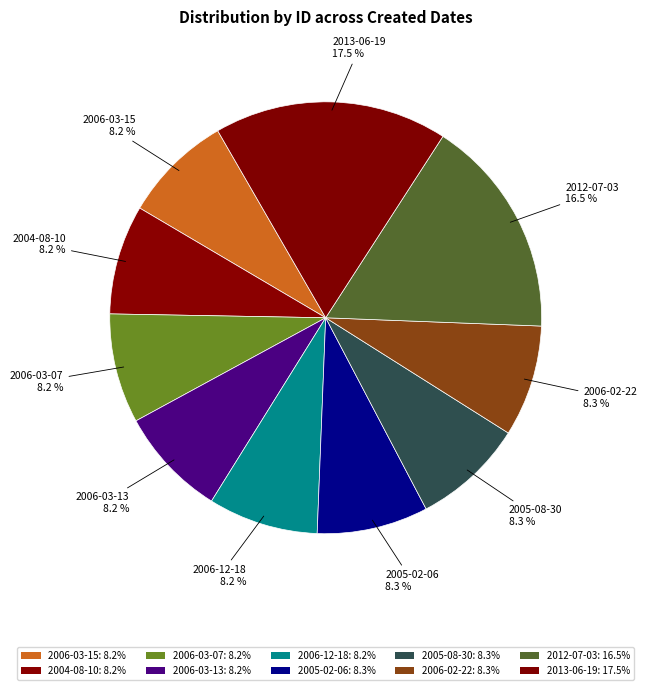

How many segments does this pie chart have?

10